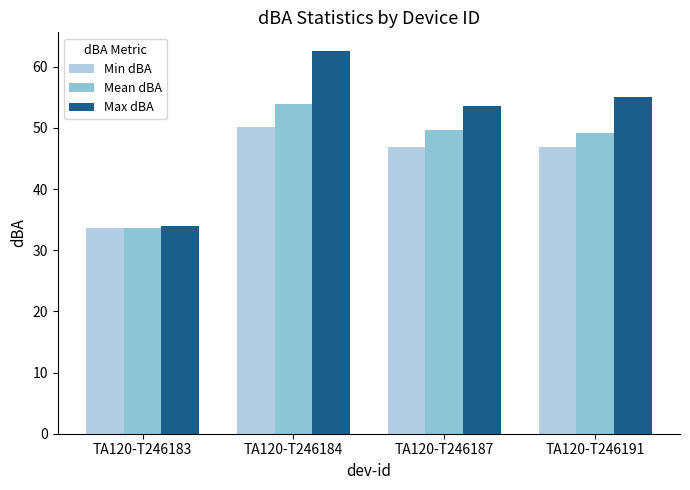

Reading left to right, extract all data points from this chart.

Min dBA: 33.6	50.1	46.8	46.8
Mean dBA: 33.7	53.9	49.7	49.1
Max dBA: 34.0	62.5	53.6	55.0